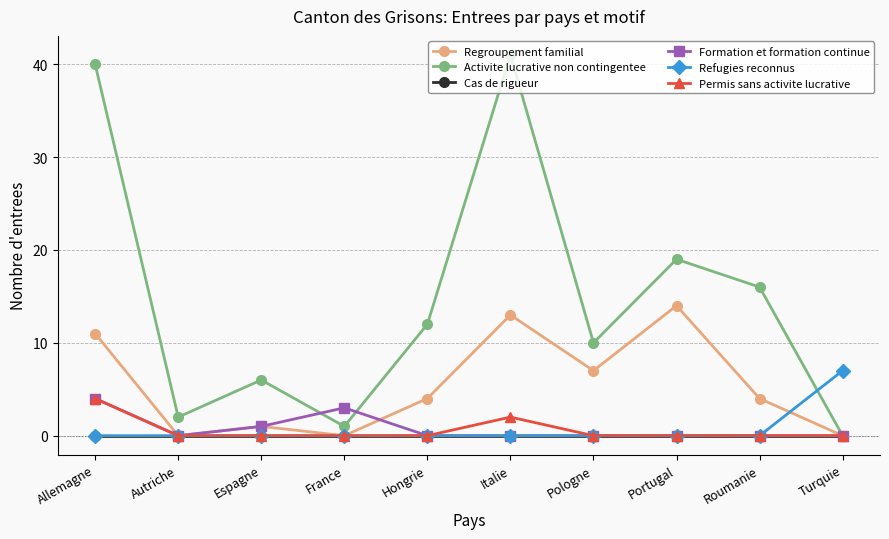

What position from the right is France?

7